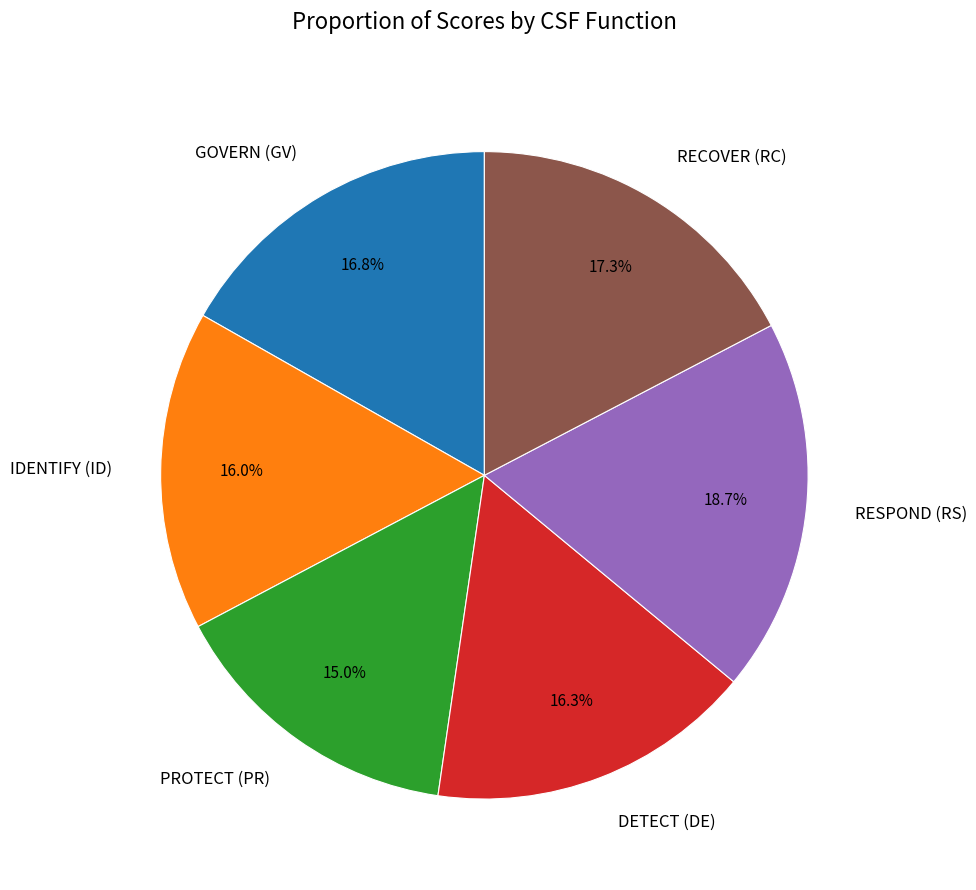

To the nearest percent, what portion does GOVERN (GV) represent?

17%